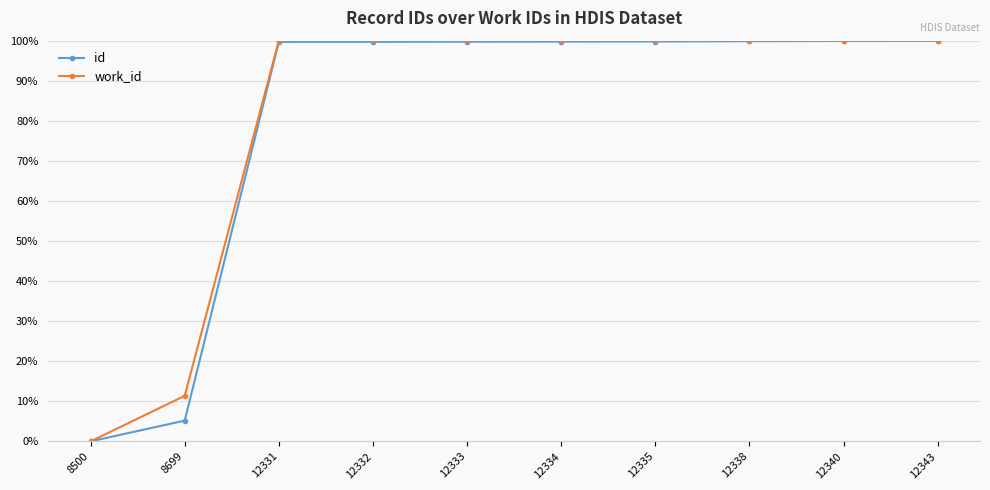

Read the id value at 12340.

99.9